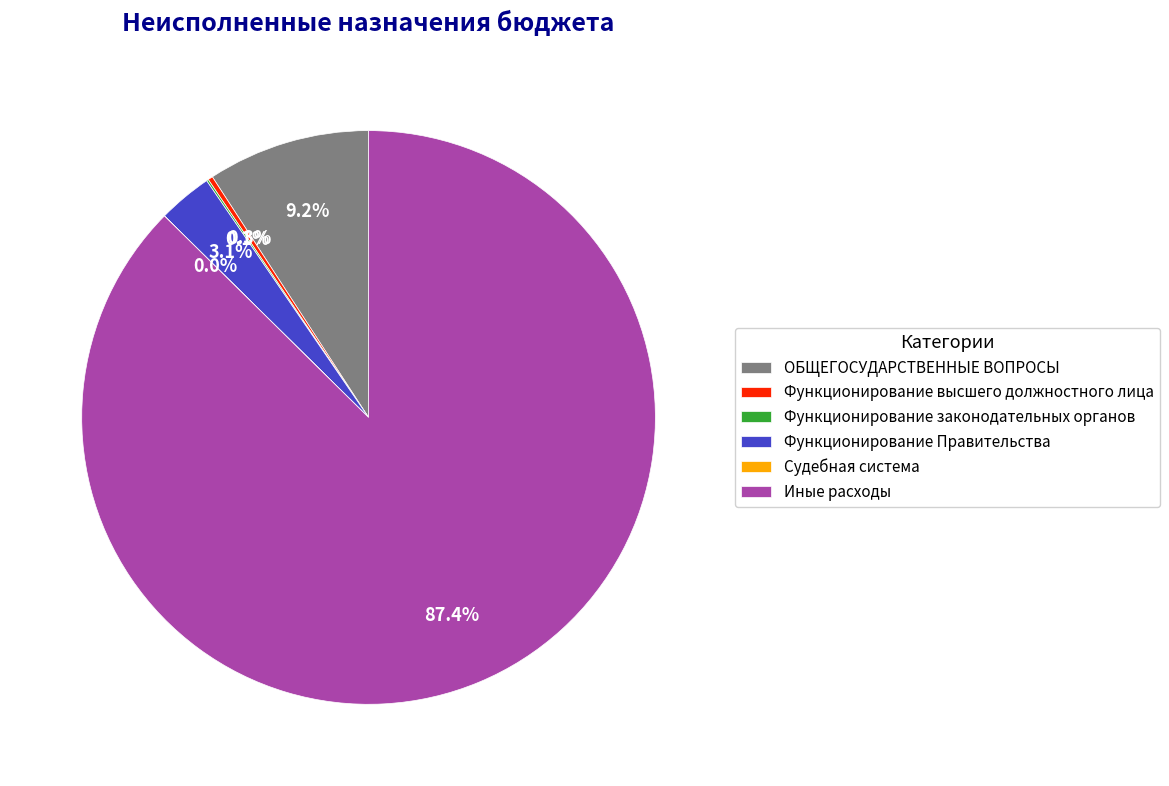

Approximately how many times larger is the value at Иные расходы compared to ОБЩЕГОСУДАРСТВЕННЫЕ ВОПРОСЫ?

9.5